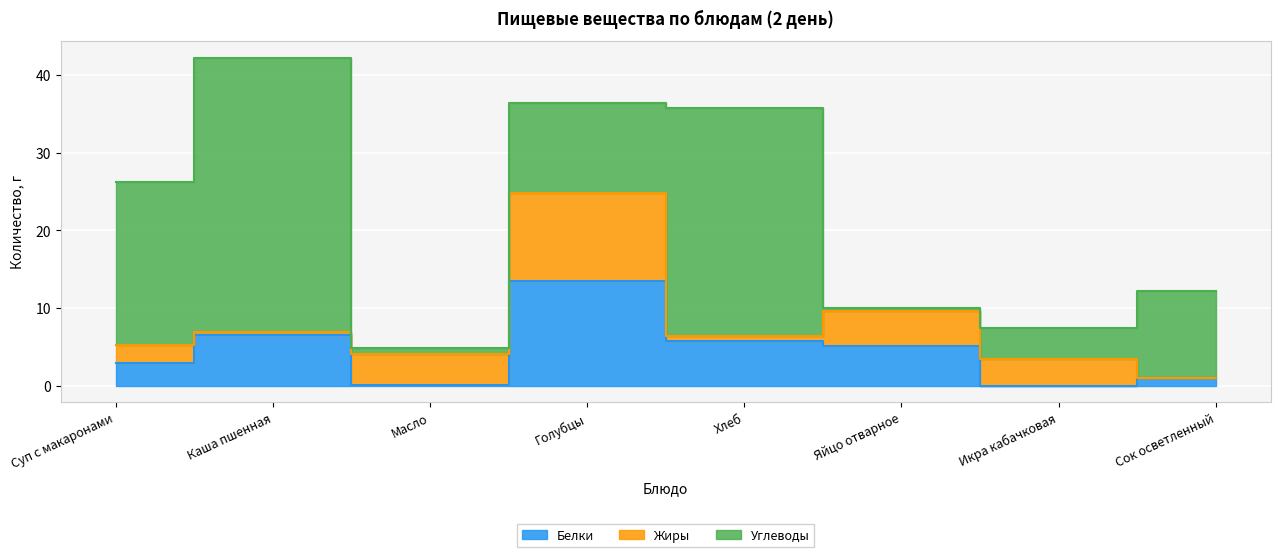

Does the chart display data point markers on the line(s)?

No